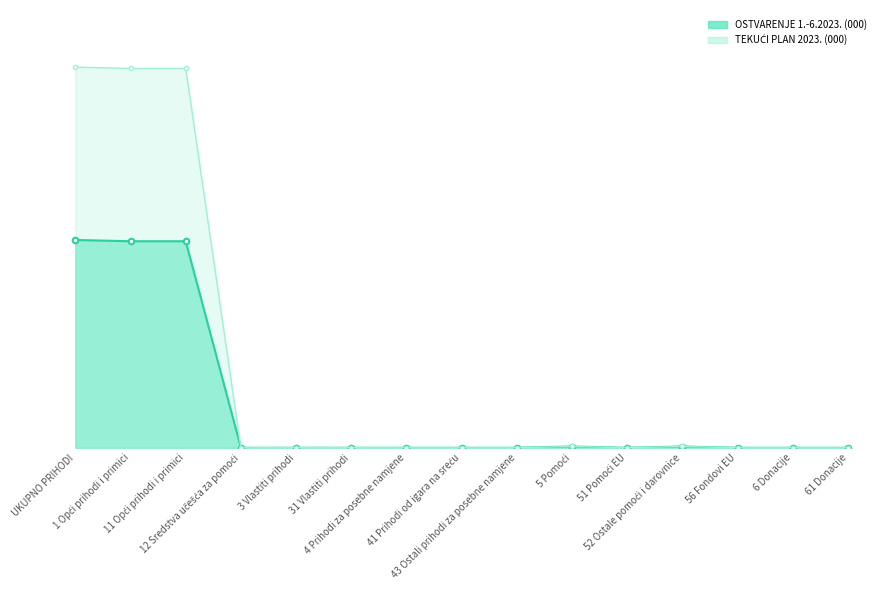

In OSTVARENJE 1.-6.2023., how many points are lower than both neighbors (excluding endpoints)?

1